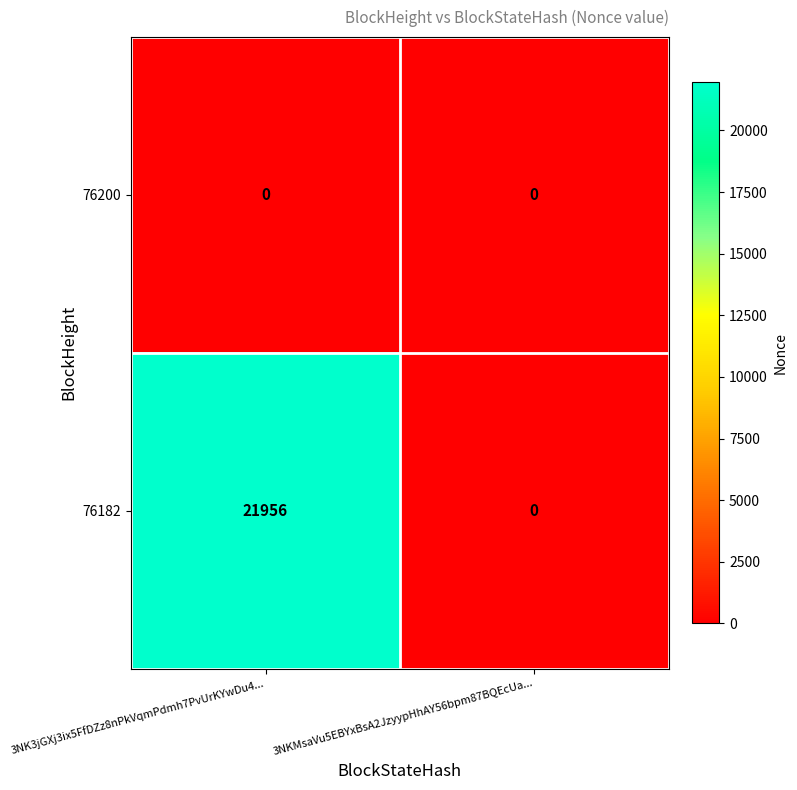

The value of 76200 at 3NKMsaVu5EBYxBsA2JzyypHhAY56bpm87BQEcUa... is 0. True or false?

True